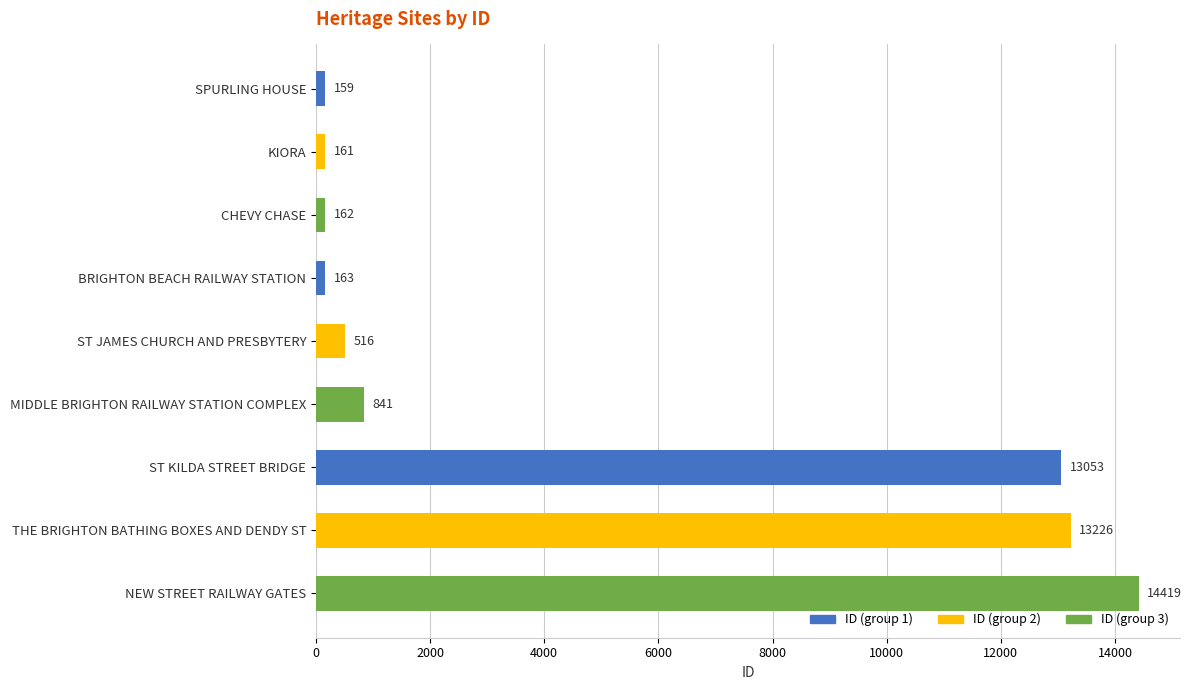

What is the change in value from CHEVY CHASE to ST JAMES CHURCH AND PRESBYTERY?

+354